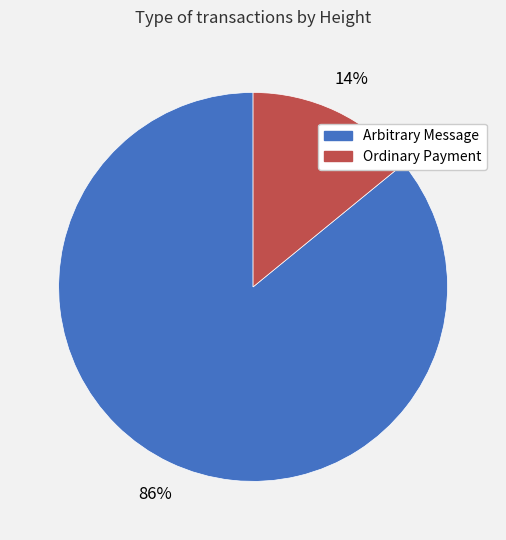

To the nearest percent, what is the average slice percentage?

50%